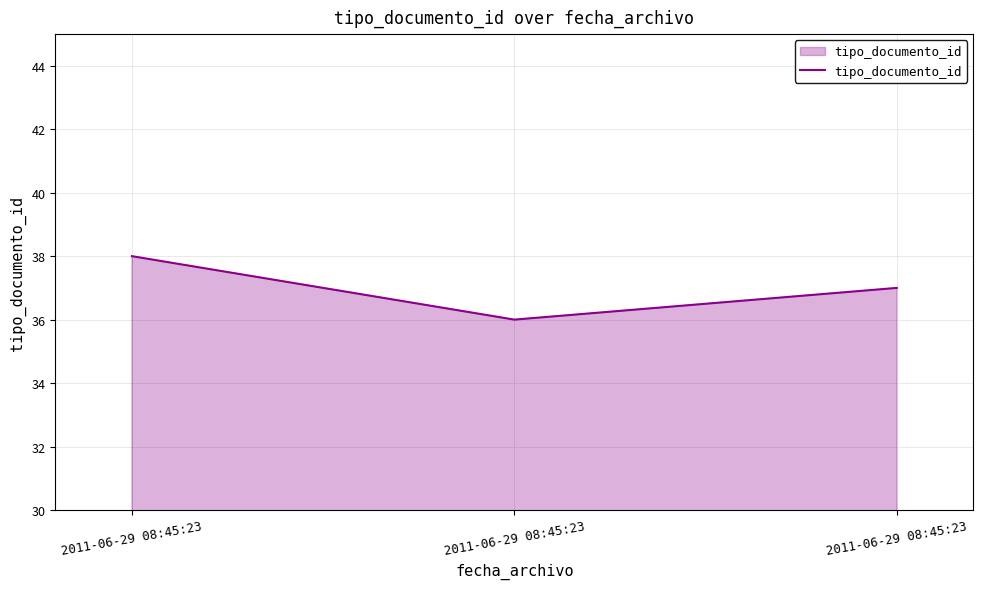

How many values are below 37?

1